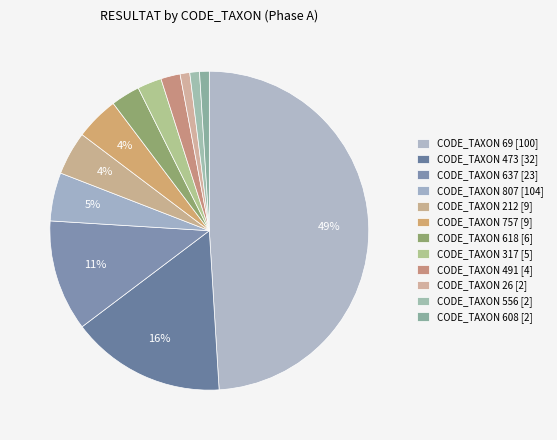

What is the change in value from CODE_TAXON 69 [100] to CODE_TAXON 212 [9]?

-91